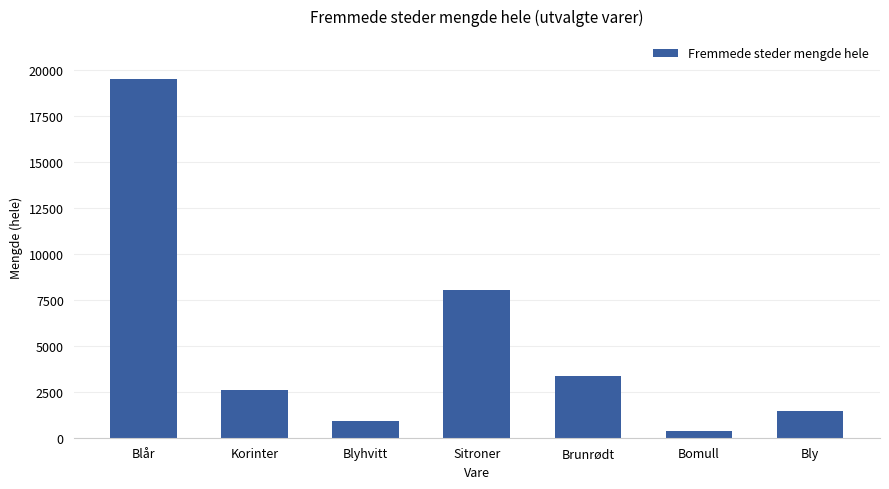

What is the label of the 2nd bar from the left?

Korinter